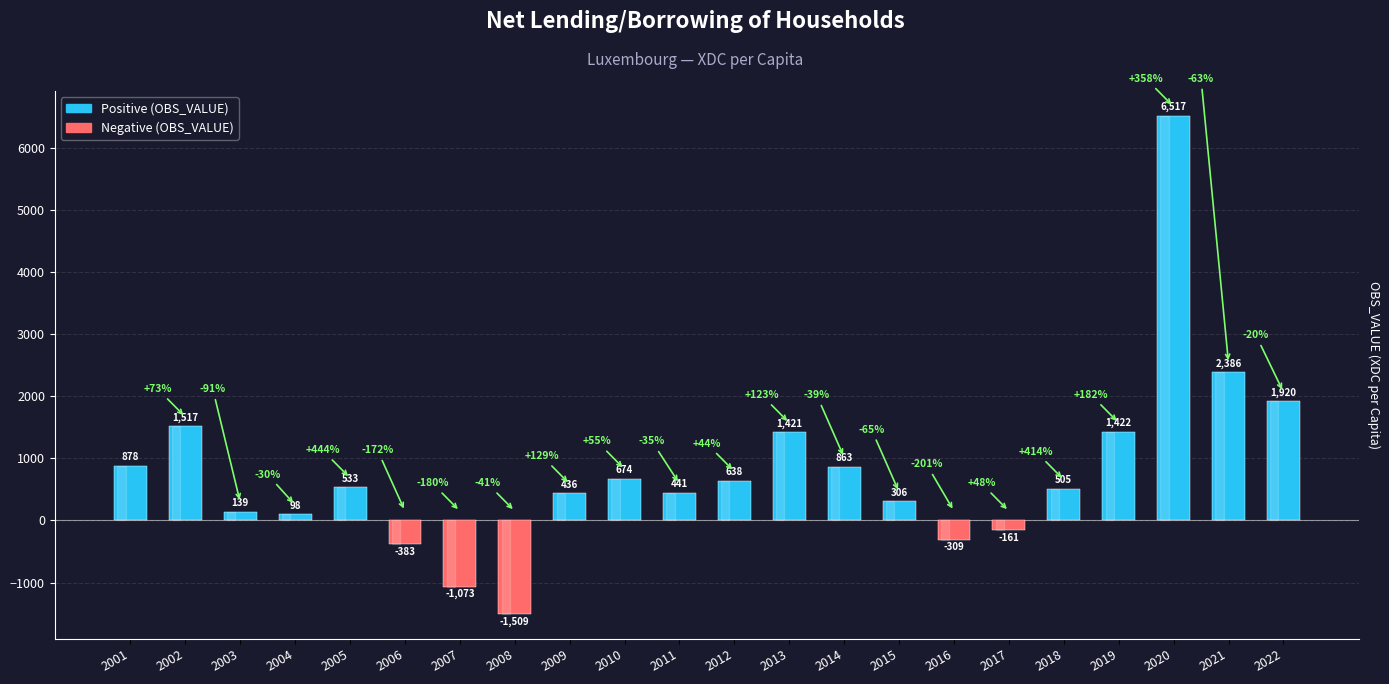

Rank the categories by value from lowest to highest.

2008, 2007, 2006, 2016, 2017, 2004, 2003, 2015, 2009, 2011, 2018, 2005, 2012, 2010, 2014, 2001, 2013, 2019, 2002, 2022, 2021, 2020